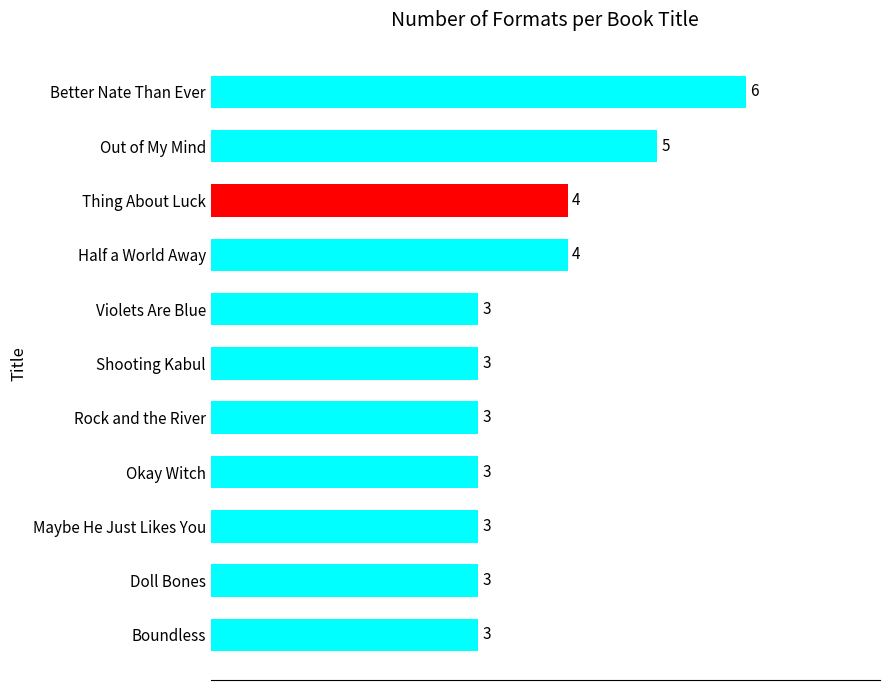

Is it true that the value at Boundless is 3?

True